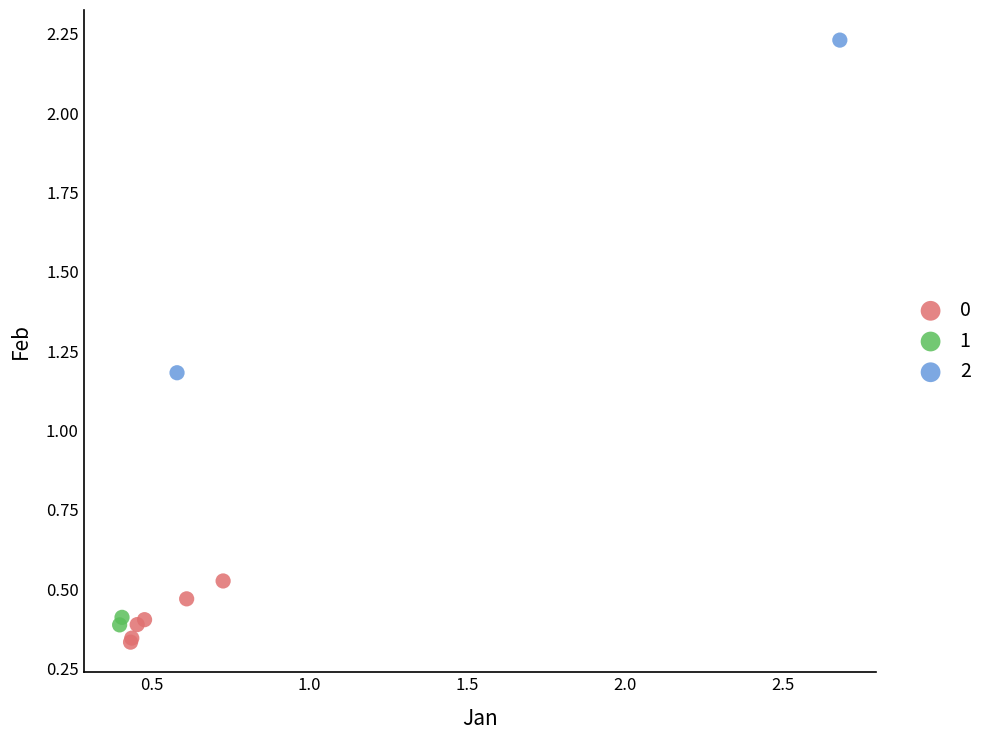

Which series reaches the maximum Y coordinate?

2